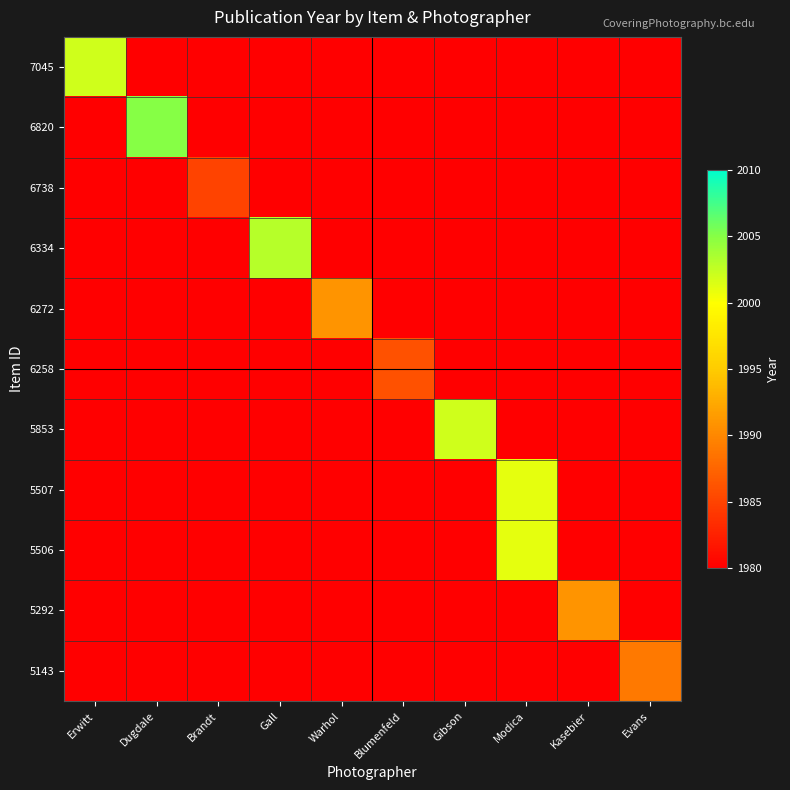

Between Dugdale and Gall, which is larger?

Dugdale